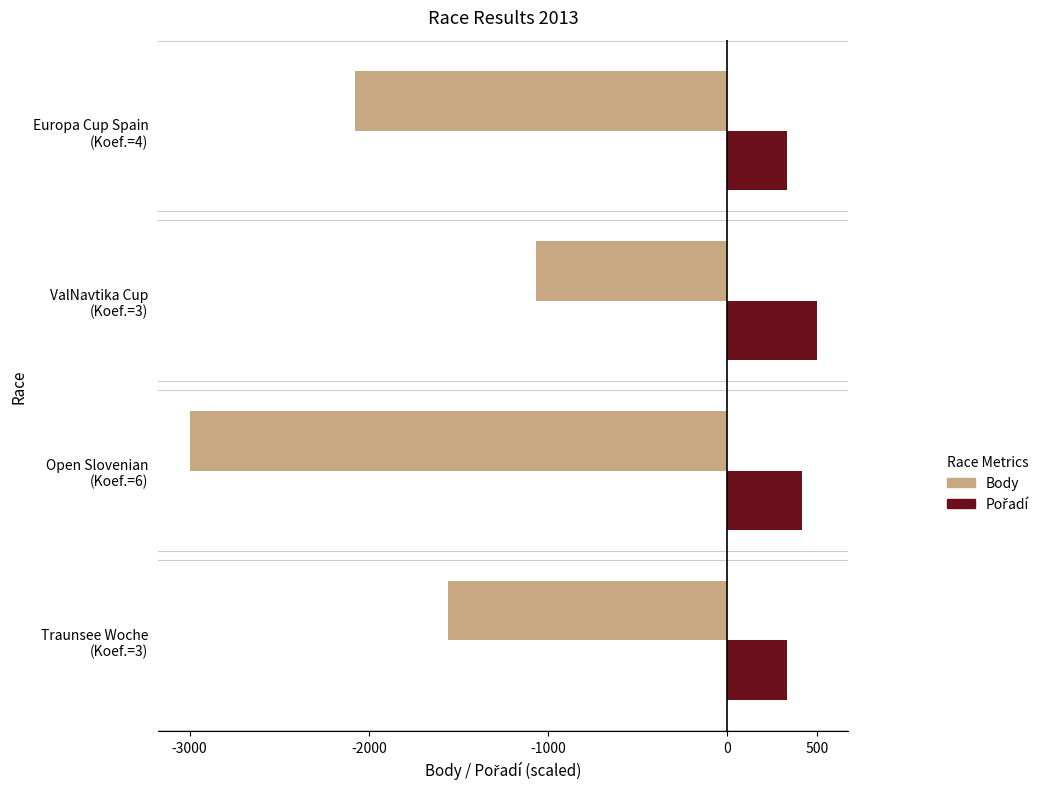

What is the difference between the second highest and minimum values in the Body series?

1443.8